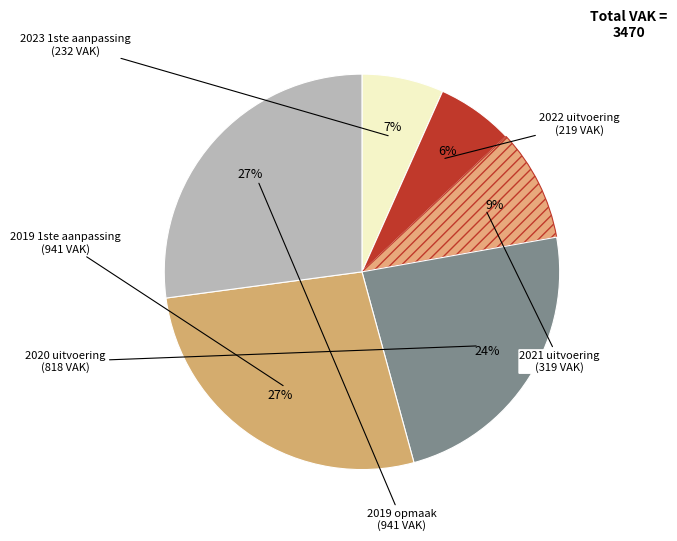

How many slices are in this pie chart?

6